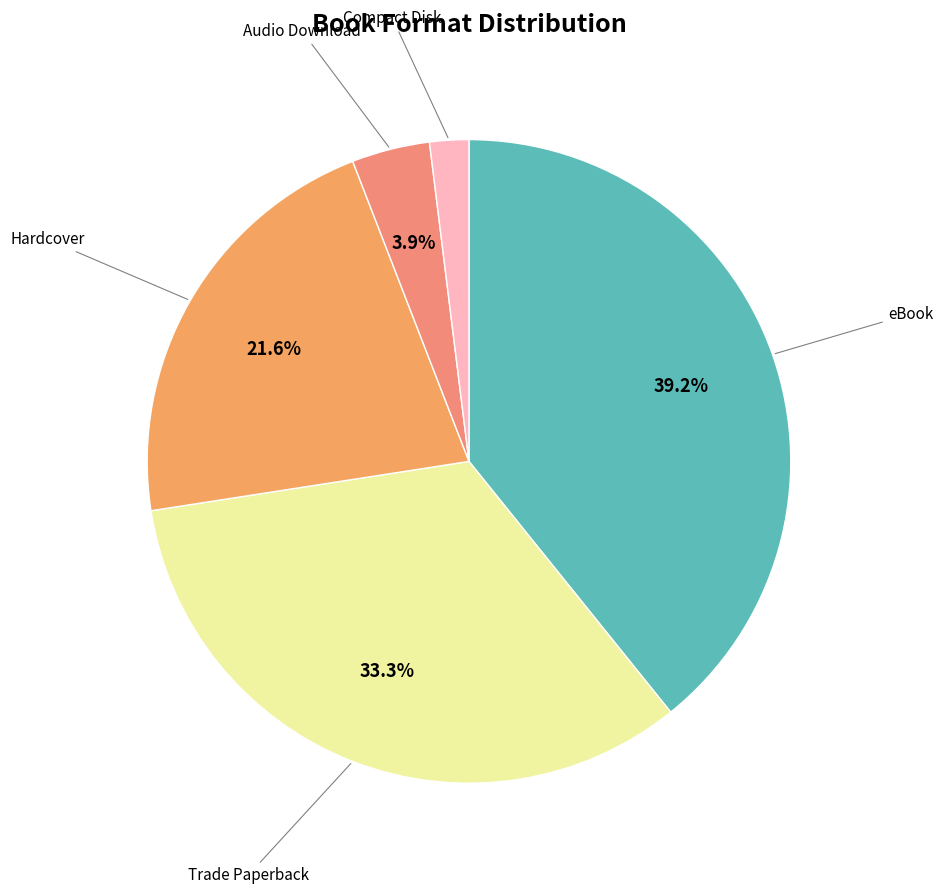

How many slices are in this pie chart?

5